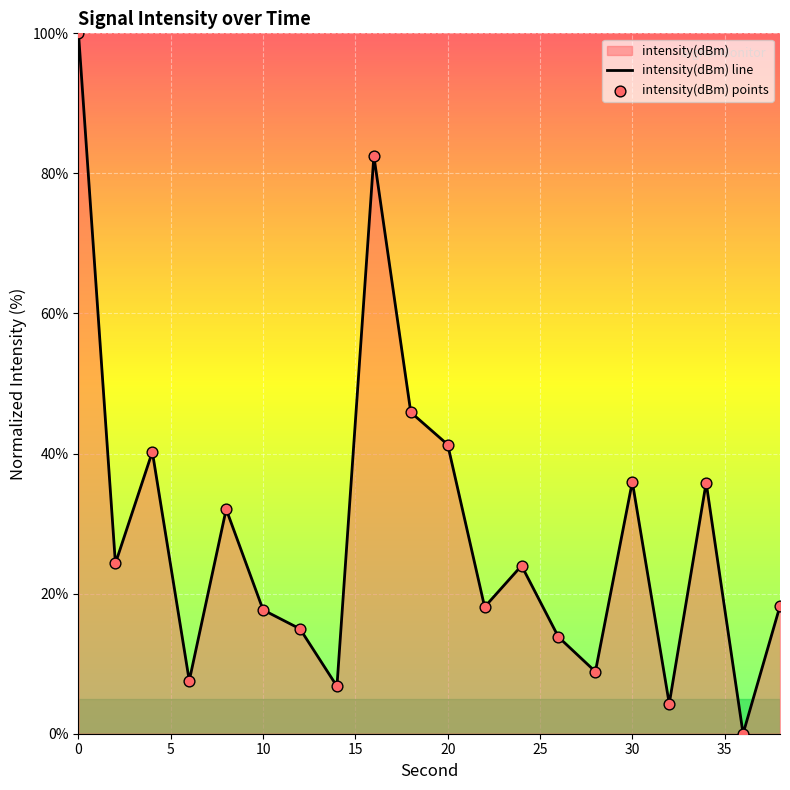

What is the change in value from 18 to 34?

-10.0